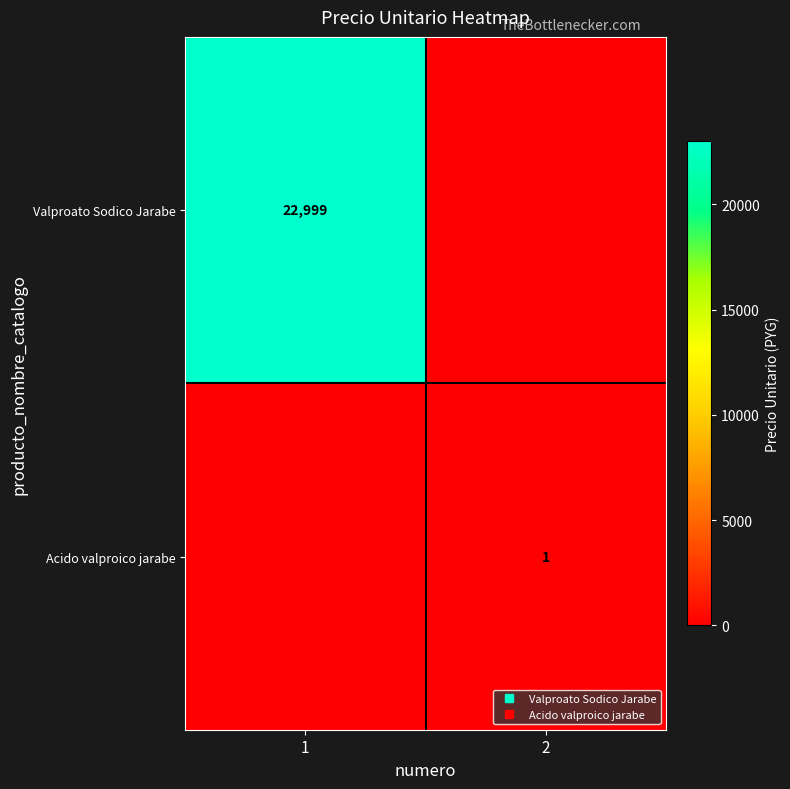

Which has a higher value, 1 or 2?

1